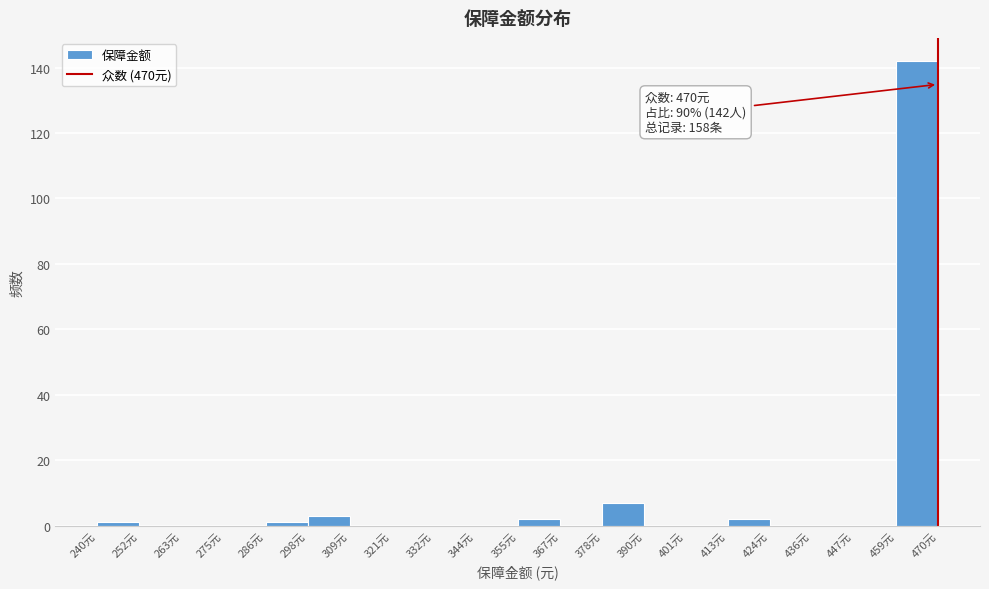

Over which range of the x-axis is the bar tallest?

458 to 470